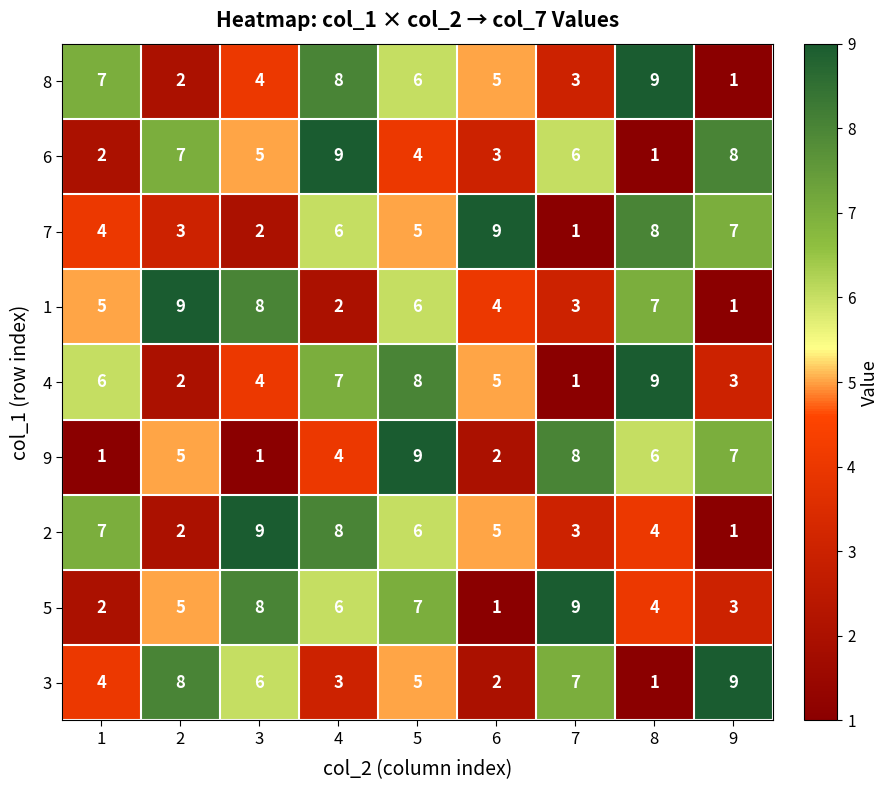

Which category has the highest value in the 3 series?

9